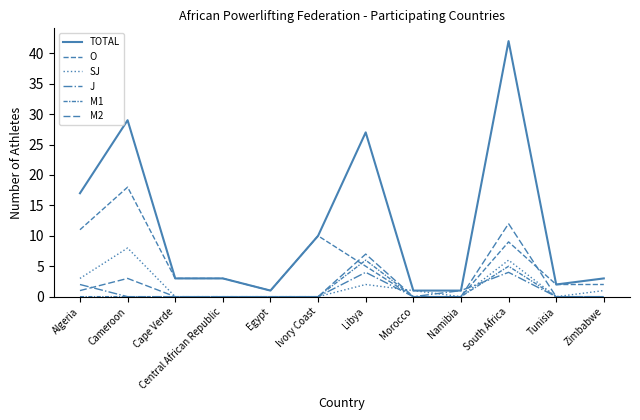

Reading left to right, transcribe all the data shown in this chart.

TOTAL: Algeria=17	Cameroon=29	Cape Verde=3	Central African Republic=3	Egypt=1	Ivory Coast=10	Libya=27	Morocco=1	Namibia=1	South Africa=42	Tunisia=2	Zimbabwe=3
O: Algeria=11	Cameroon=18	Cape Verde=3	Central African Republic=3	Egypt=1	Ivory Coast=10	Libya=5	Morocco=0	Namibia=0	South Africa=9	Tunisia=2	Zimbabwe=2
SJ: Algeria=3	Cameroon=8	Cape Verde=0	Central African Republic=0	Egypt=0	Ivory Coast=0	Libya=2	Morocco=1	Namibia=0	South Africa=6	Tunisia=0	Zimbabwe=1
J: Algeria=2	Cameroon=0	Cape Verde=0	Central African Republic=0	Egypt=0	Ivory Coast=0	Libya=4	Morocco=0	Namibia=1	South Africa=4	Tunisia=0	Zimbabwe=0
M1: Algeria=0	Cameroon=0	Cape Verde=0	Central African Republic=0	Egypt=0	Ivory Coast=0	Libya=6	Morocco=0	Namibia=0	South Africa=5	Tunisia=0	Zimbabwe=0
M2: Algeria=1	Cameroon=3	Cape Verde=0	Central African Republic=0	Egypt=0	Ivory Coast=0	Libya=7	Morocco=0	Namibia=0	South Africa=12	Tunisia=0	Zimbabwe=0